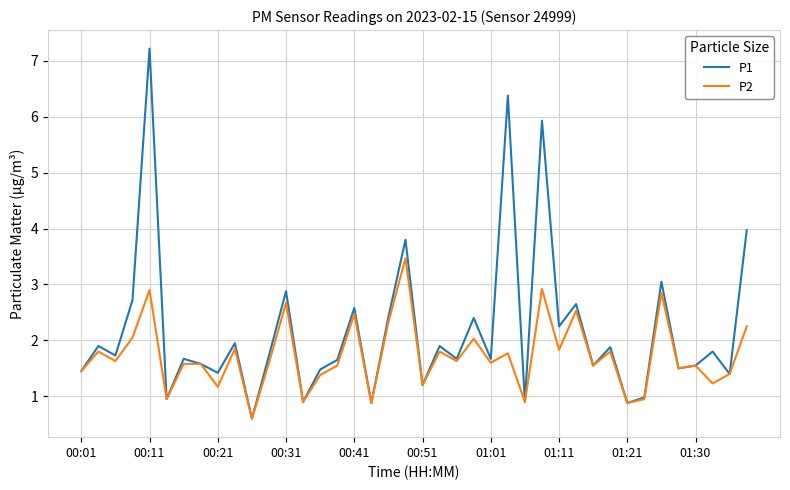

Rank the series by their average value, from lowest to highest.

P2, P1